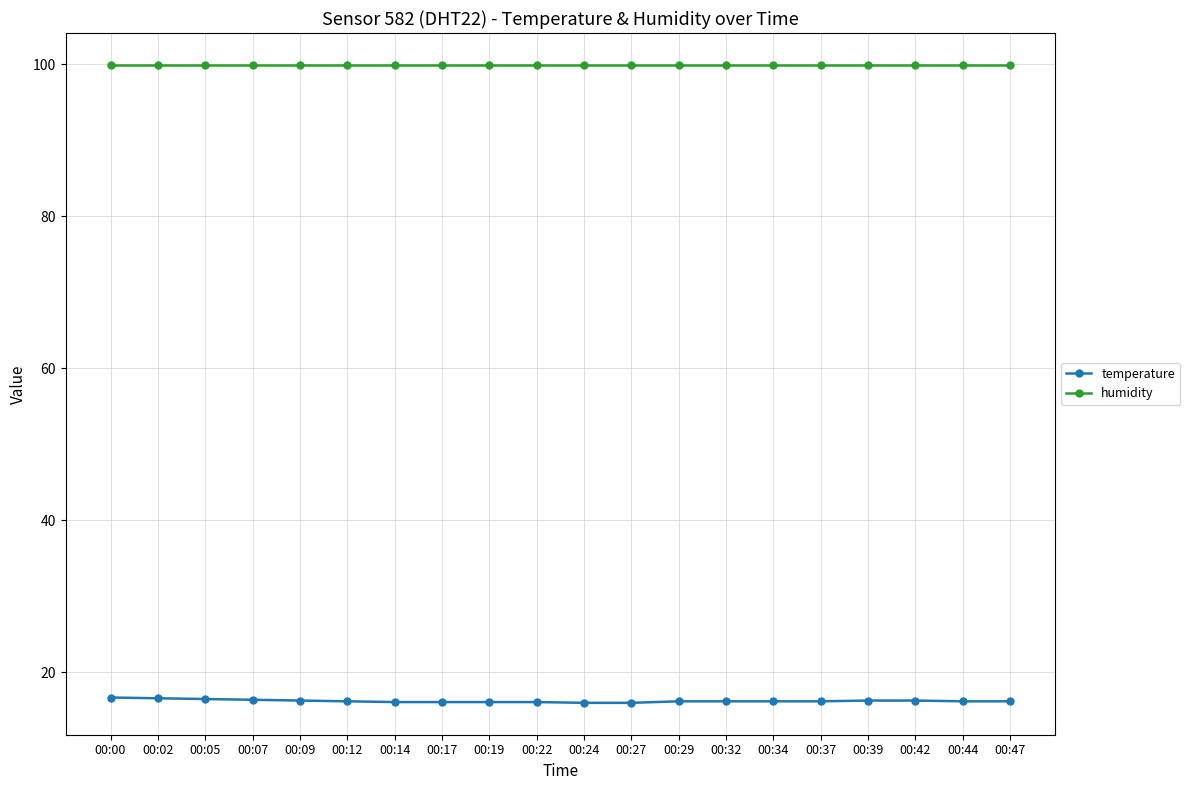

How many temperature values are between 16 and 17?

20